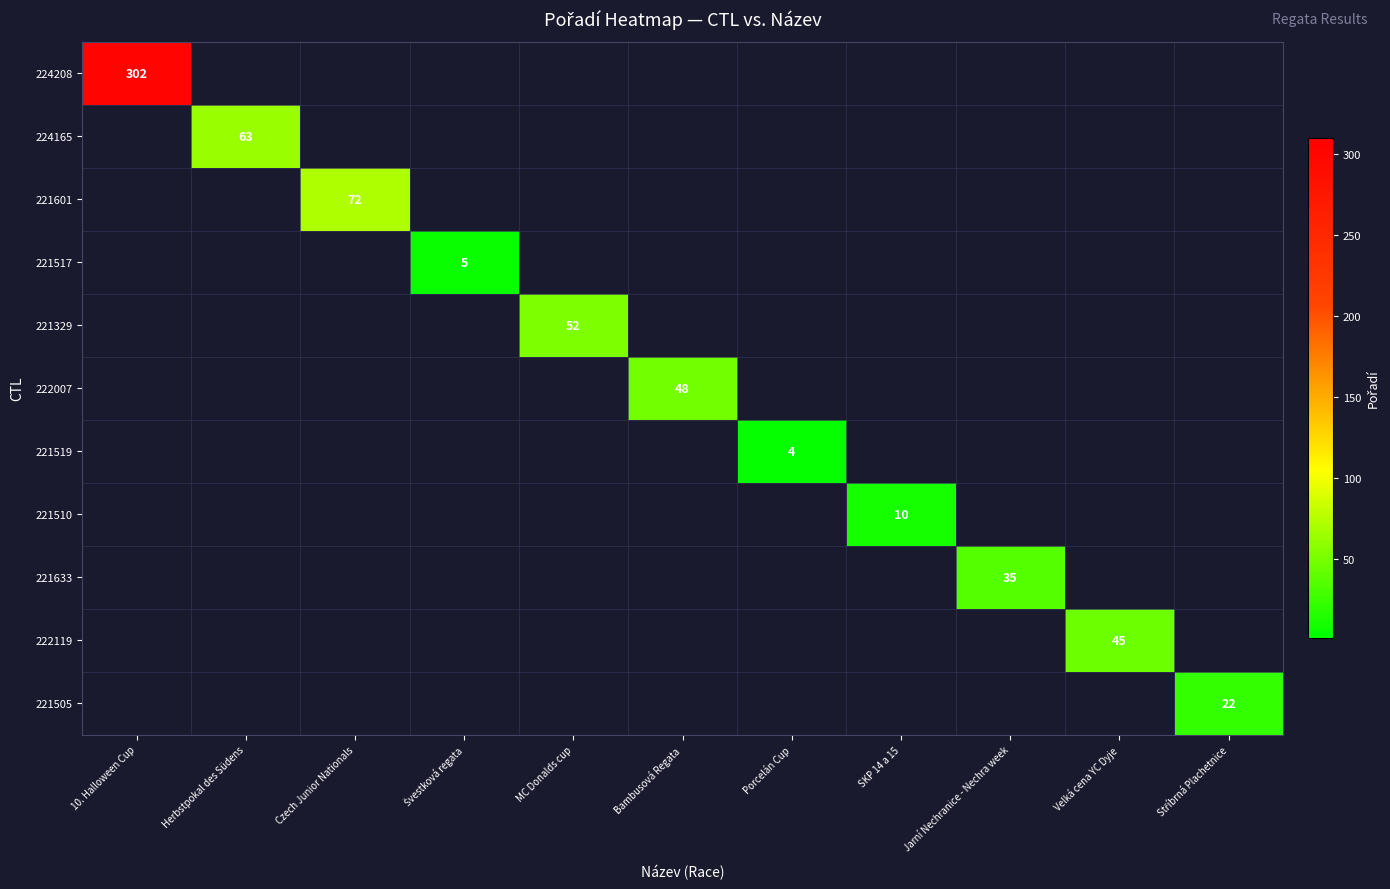

How many data points does each series have?

11